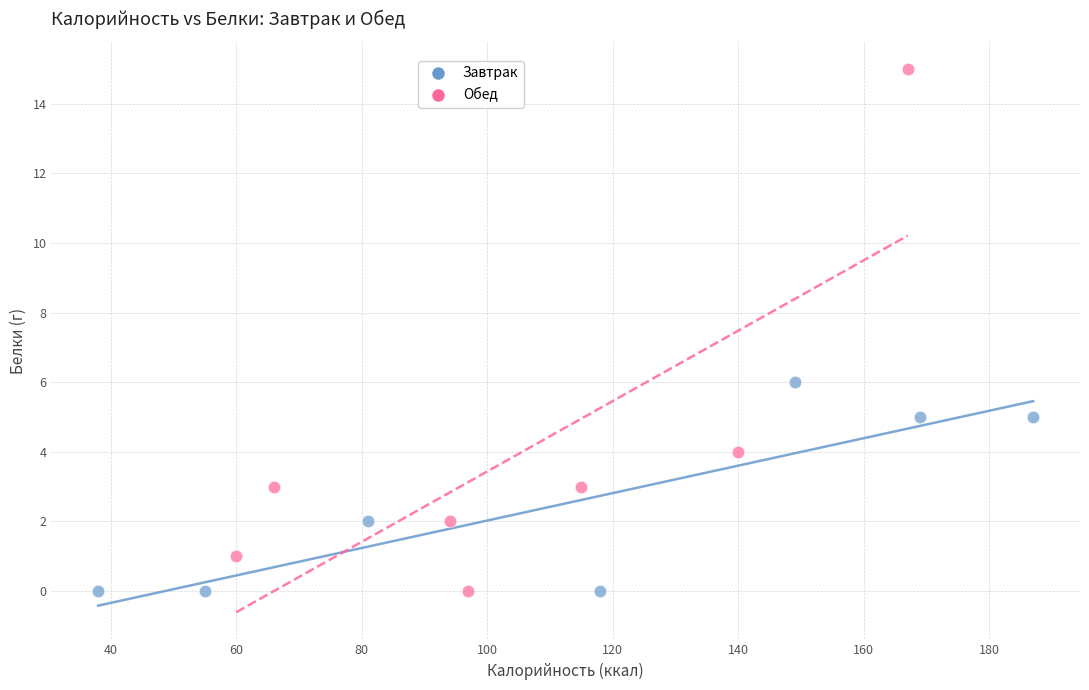

Which series has the widest spread of Y values?

Обед